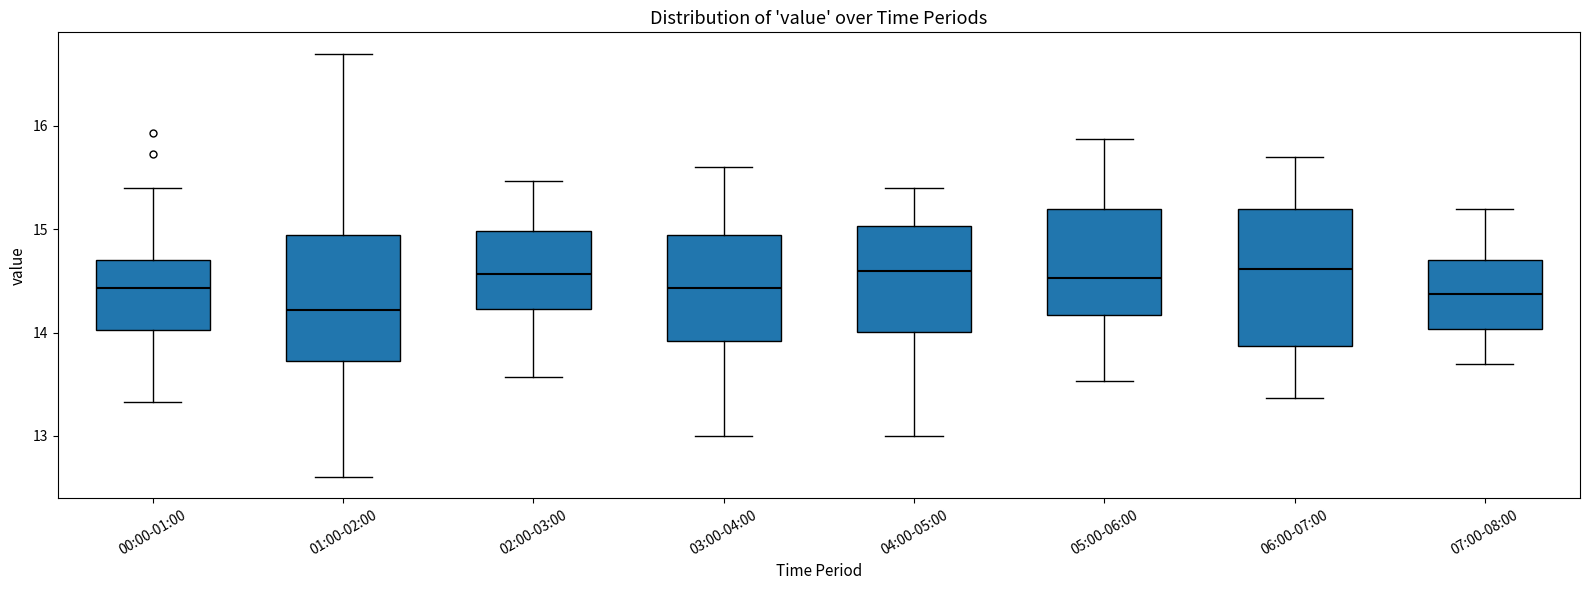

Where is the upper edge of the box for 03:00-04:00 on the y-axis? The values are not printed on the chart, so give them approximately, as read against the axis.

14.9